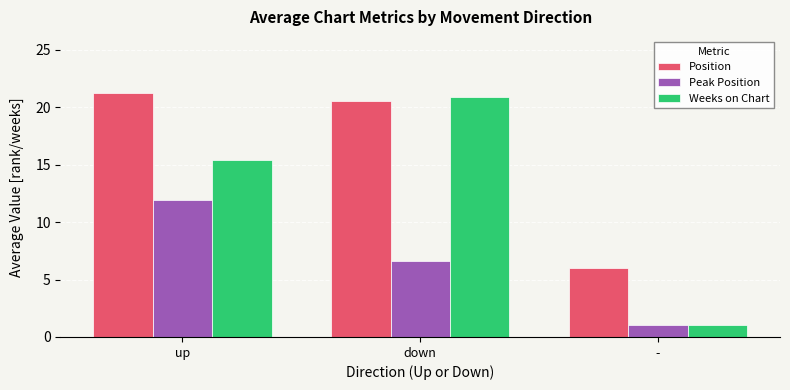

Does the chart contain any negative values?

No